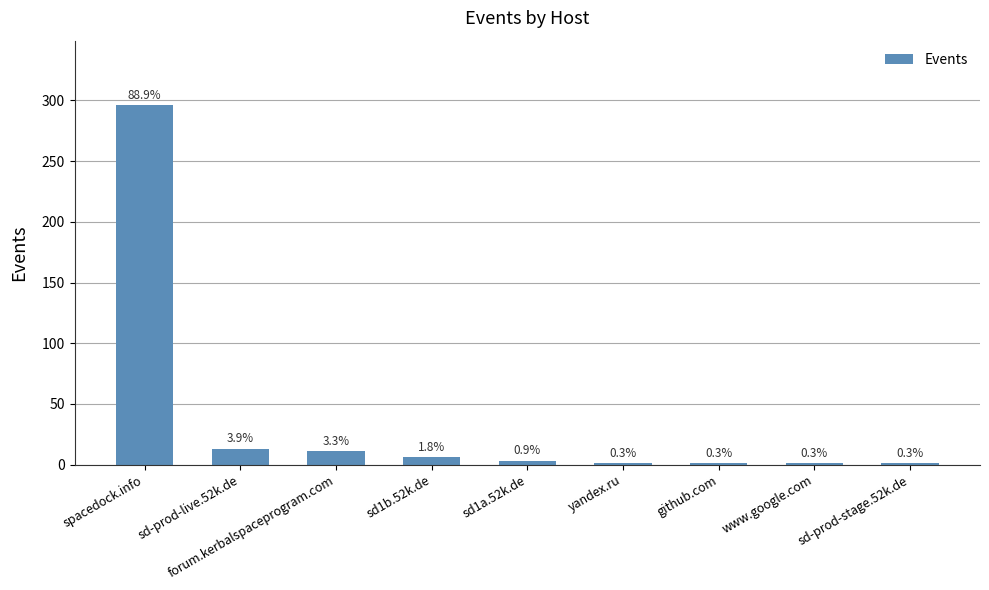

Are the bars horizontal?

No